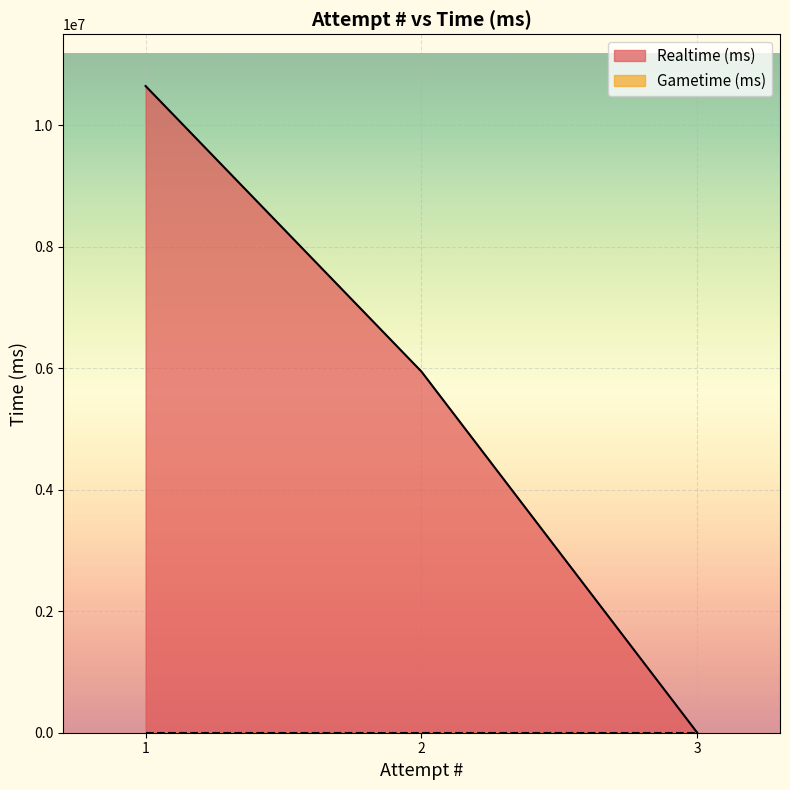

How many values are between 0 and 10644818?

3